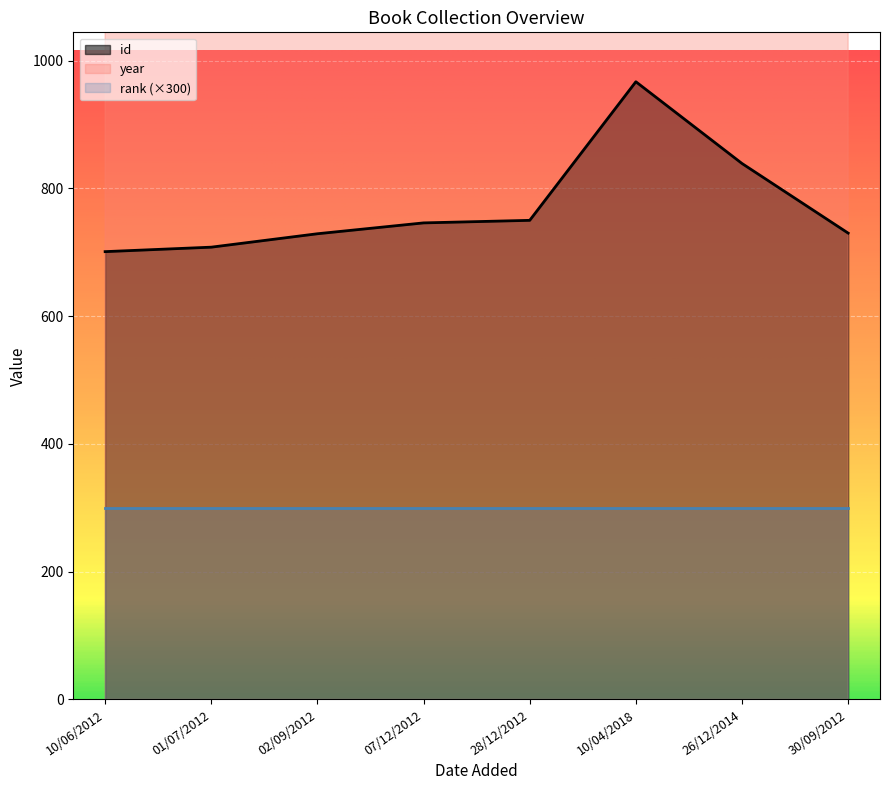

Is the value of year at 28/12/2012 greater than the value of id at 26/12/2014?

Yes